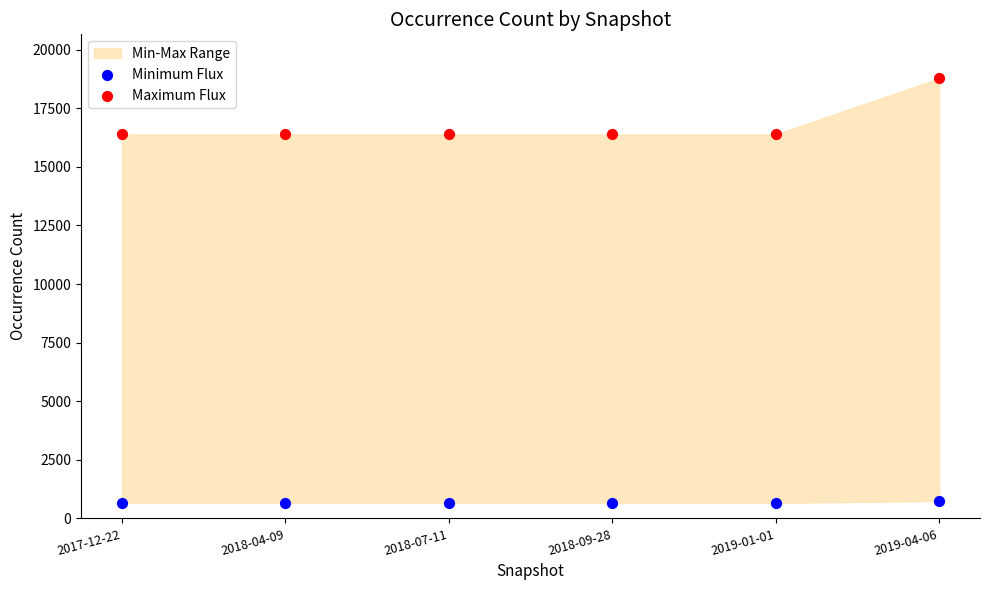

Which series has the largest Y range (max minus min)?

Maximum Flux